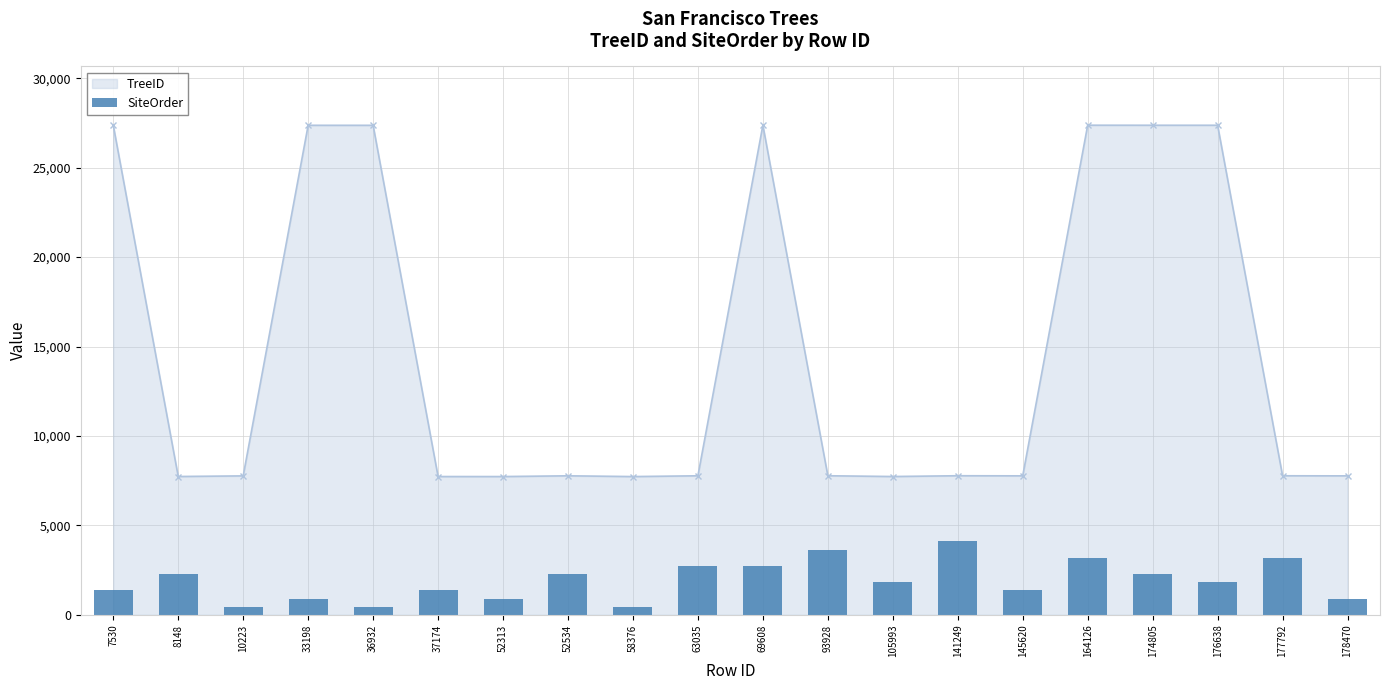

The chart shows a value of 755.6 at 174805. True or false?

False